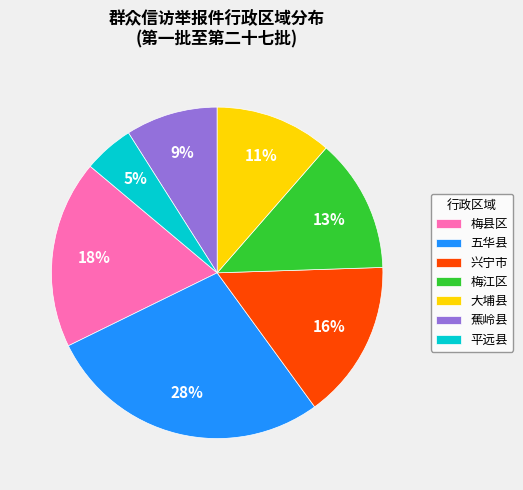

Is it true that 蕉岭县 is 19% of the pie?

False